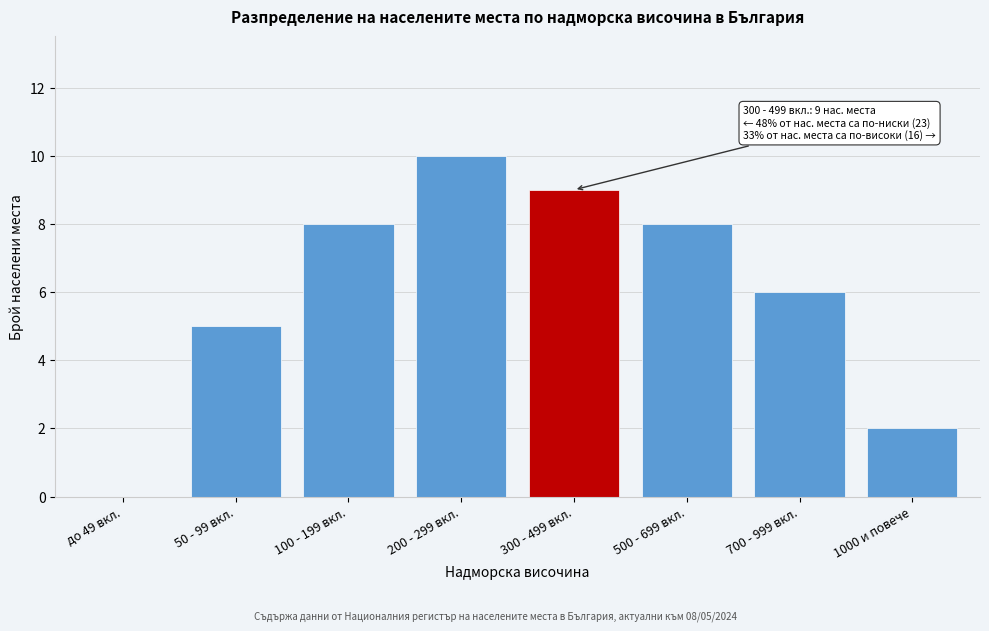

Reading left to right, list all the values displayed in this chart.

до 49 вкл.=0	50 - 99 вкл.=5	100 - 199 вкл.=8	200 - 299 вкл.=10	300 - 499 вкл.=9	500 - 699 вкл.=8	700 - 999 вкл.=6	1000 и повече=2